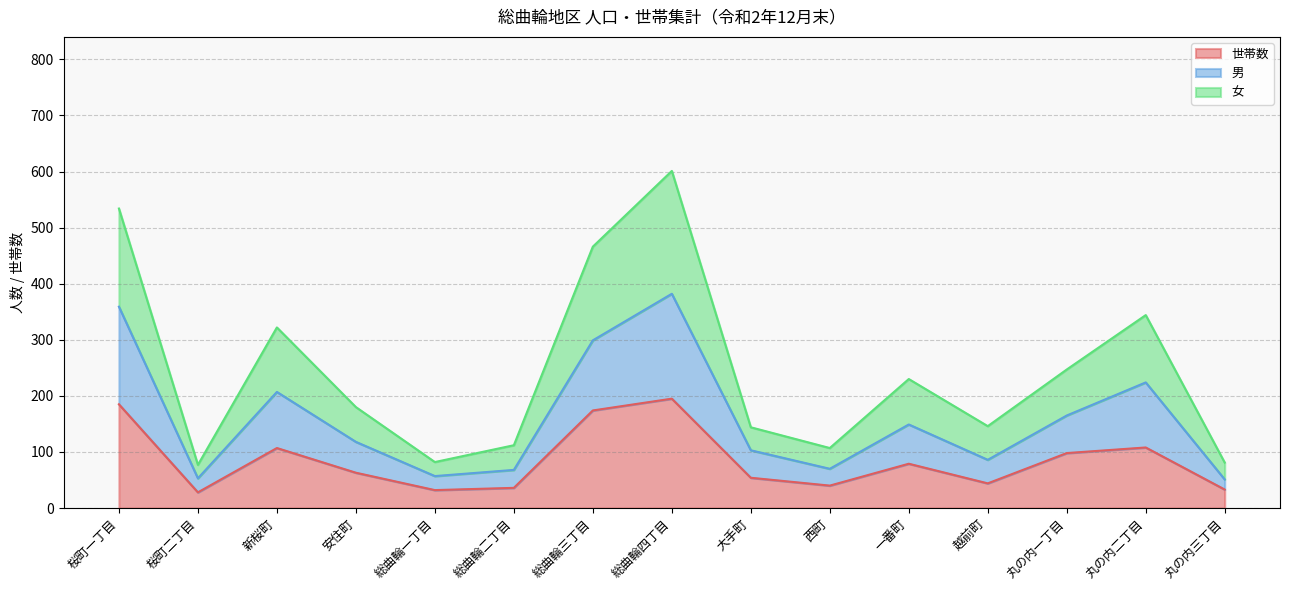

What is the smallest value displayed?

28